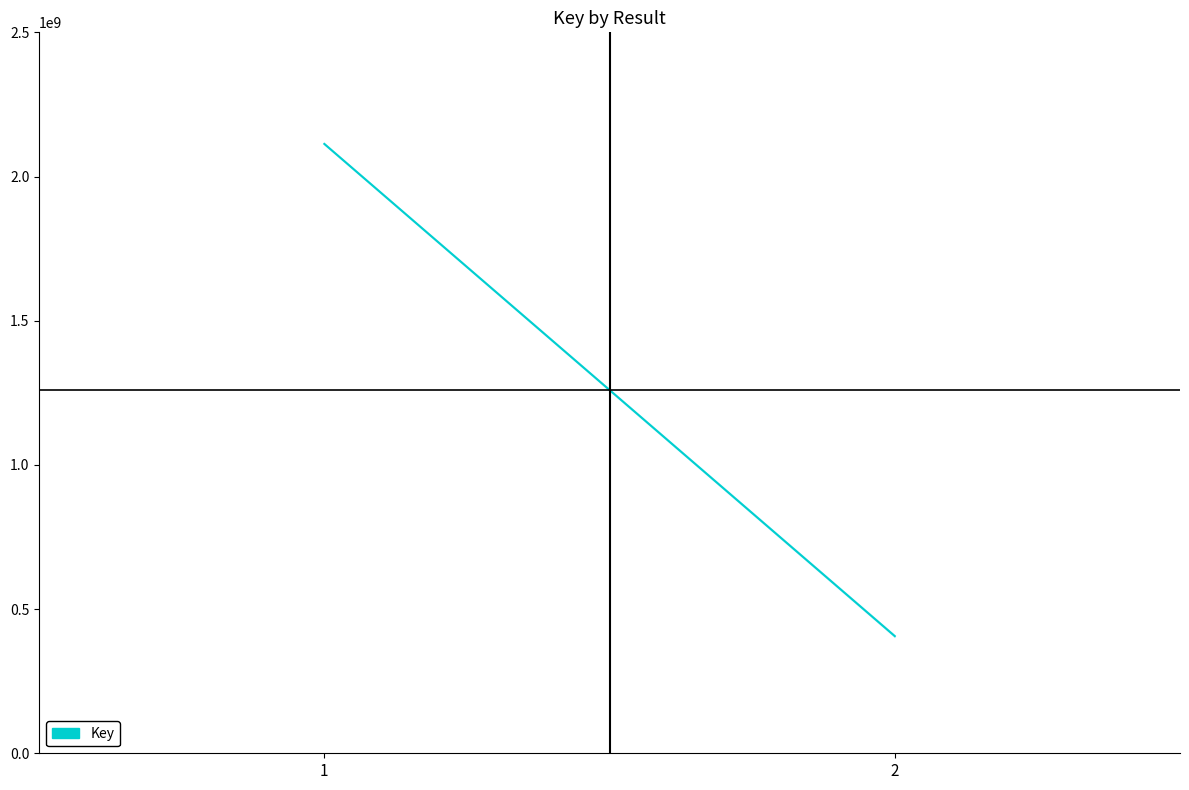

Rank the categories by value from highest to lowest.

1, 2